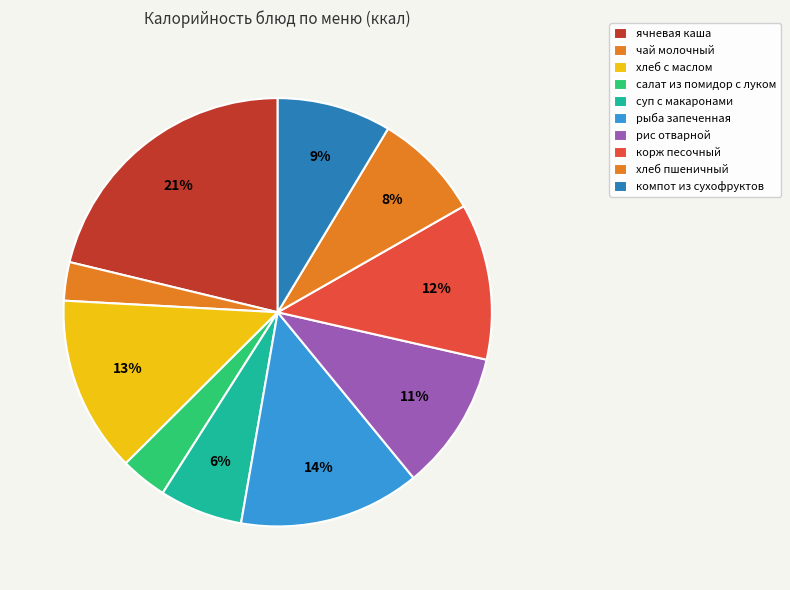

Approximately how many times larger is the value at хлеб с маслом compared to ячневая каша?

0.6